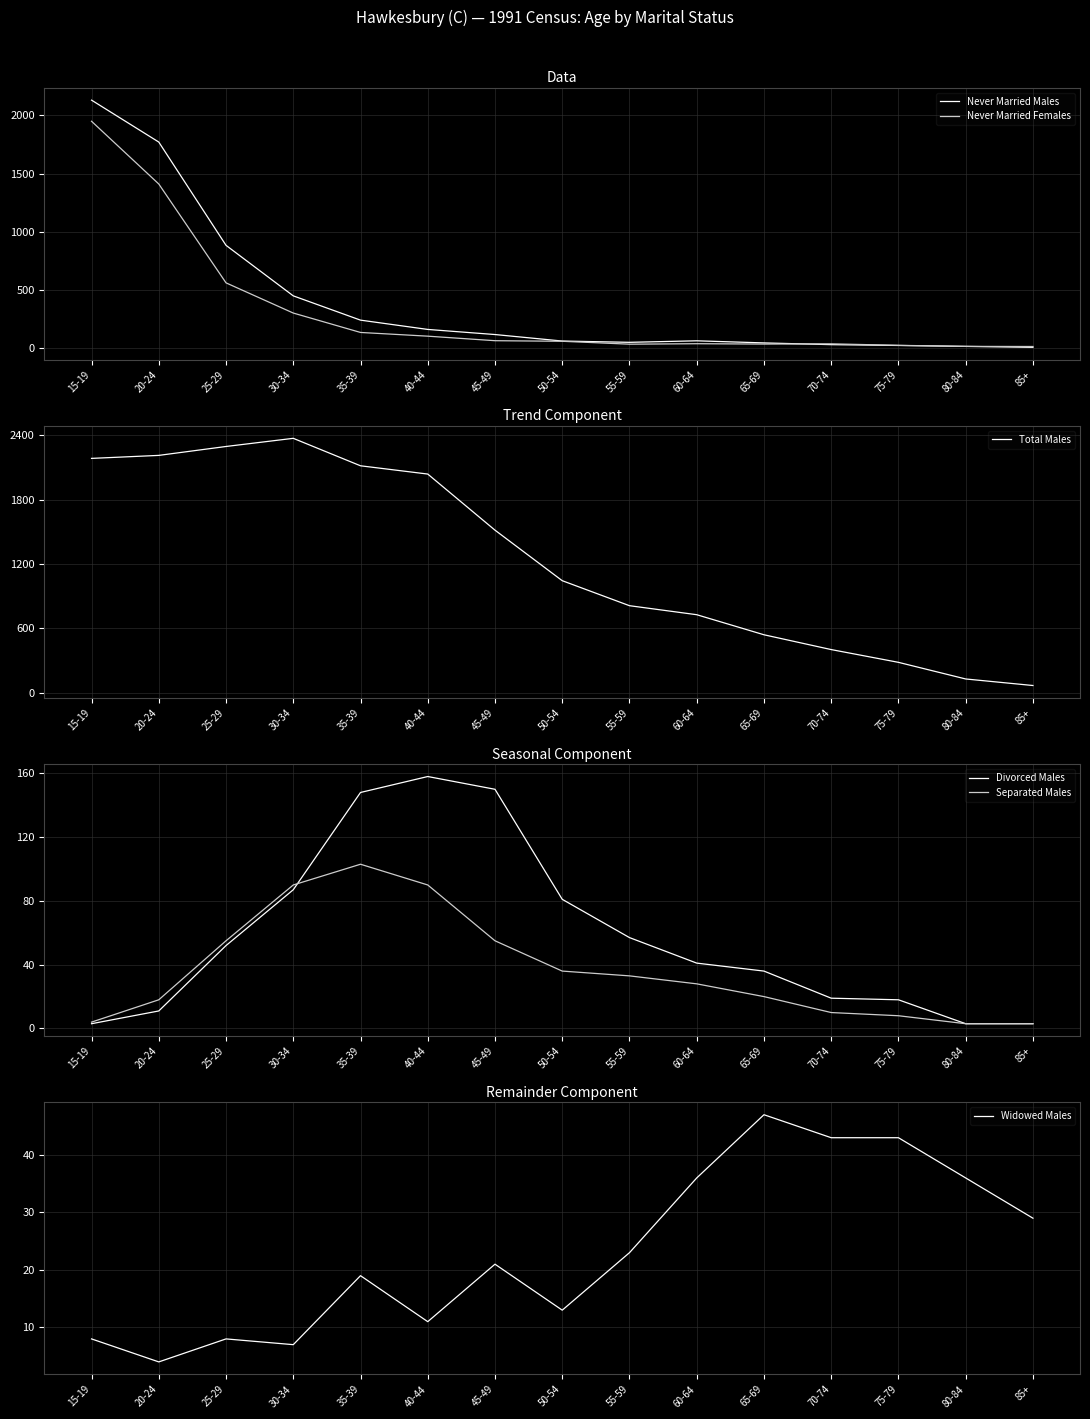

How many interior local peaks does the Total Males series have?

1